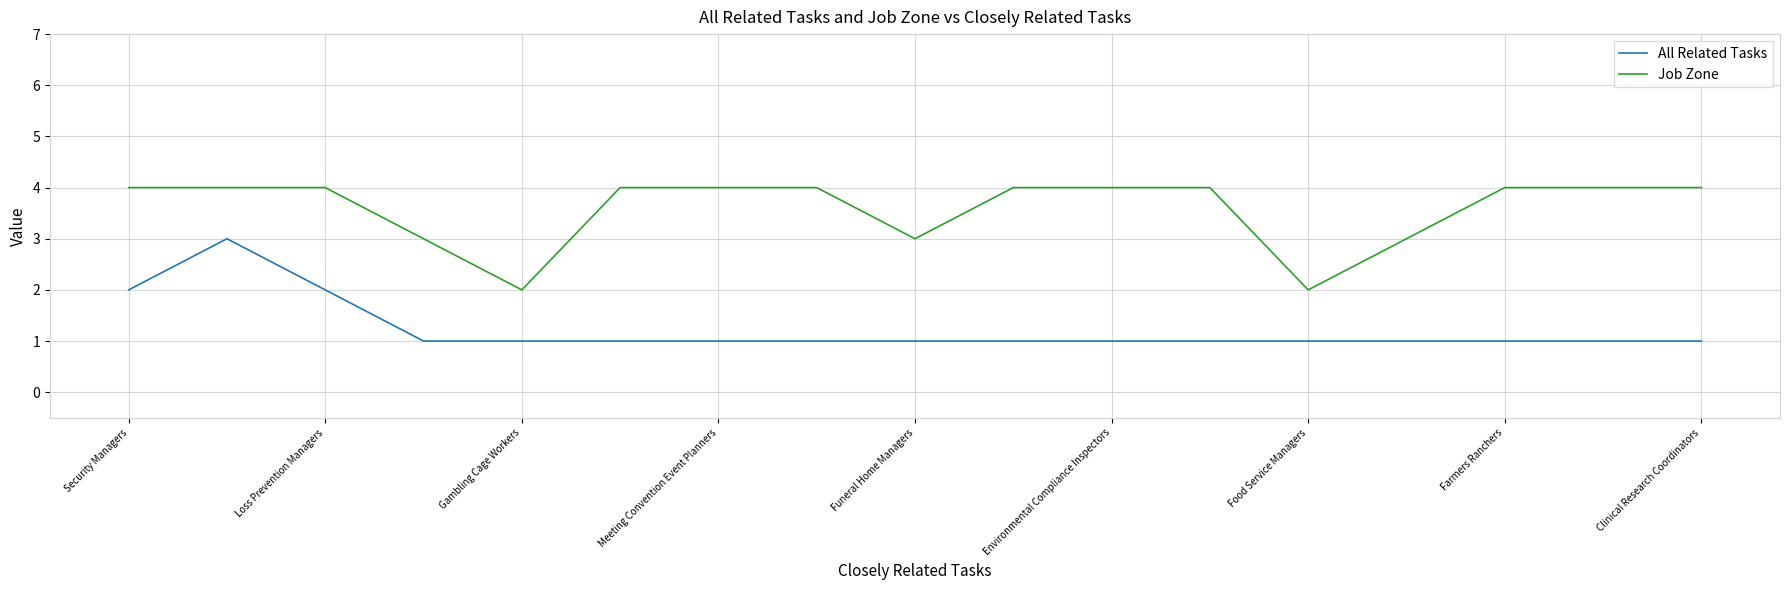

Does the chart display data point markers on the line(s)?

No